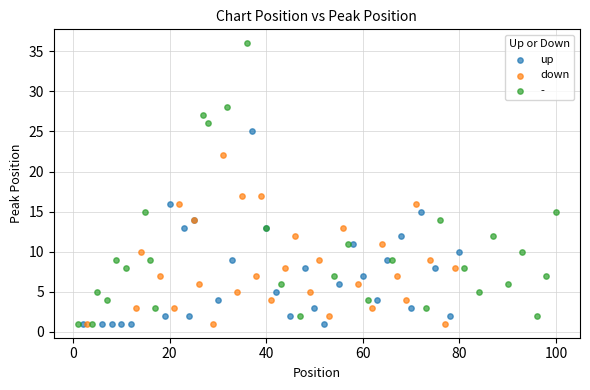

Which series has the largest Y range (max minus min)?

-